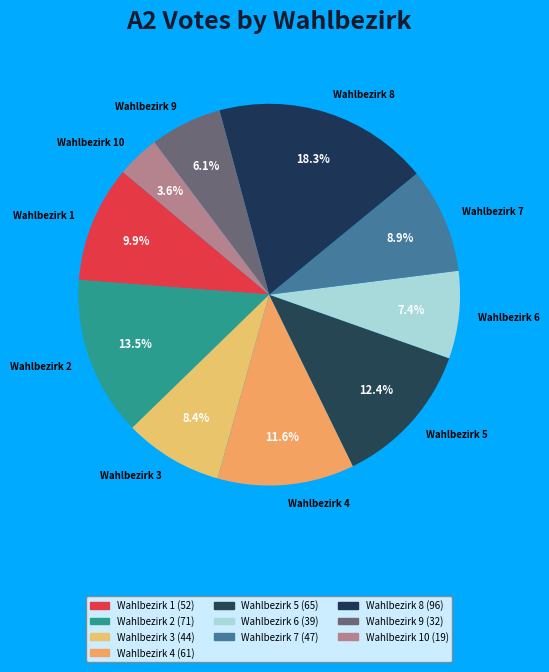

Rank the categories by value from lowest to highest.

Wahlbezirk 10, Wahlbezirk 9, Wahlbezirk 6, Wahlbezirk 3, Wahlbezirk 7, Wahlbezirk 1, Wahlbezirk 4, Wahlbezirk 5, Wahlbezirk 2, Wahlbezirk 8